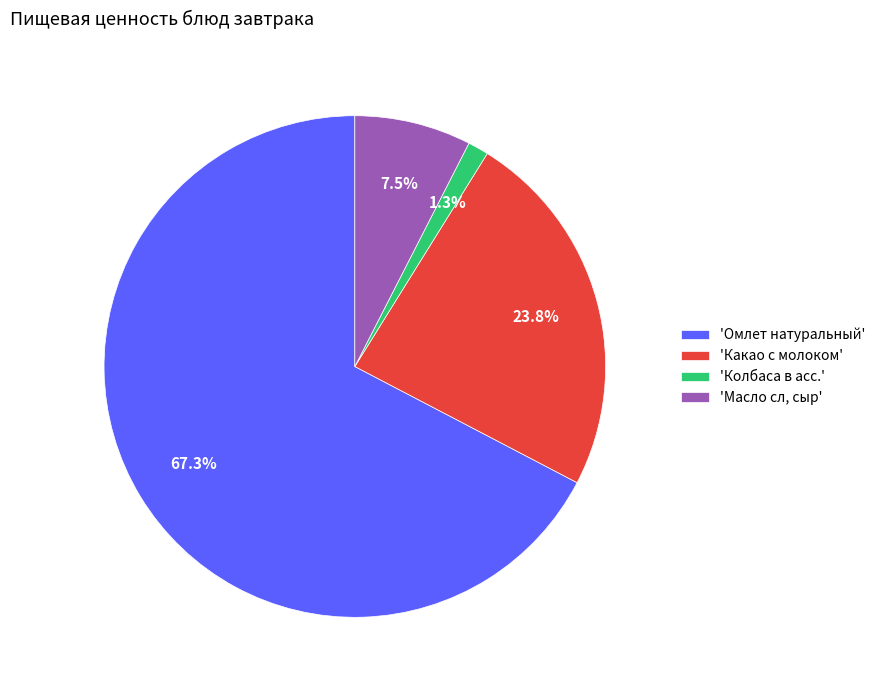

Is 'Какао с молоком' the majority of the pie?

No